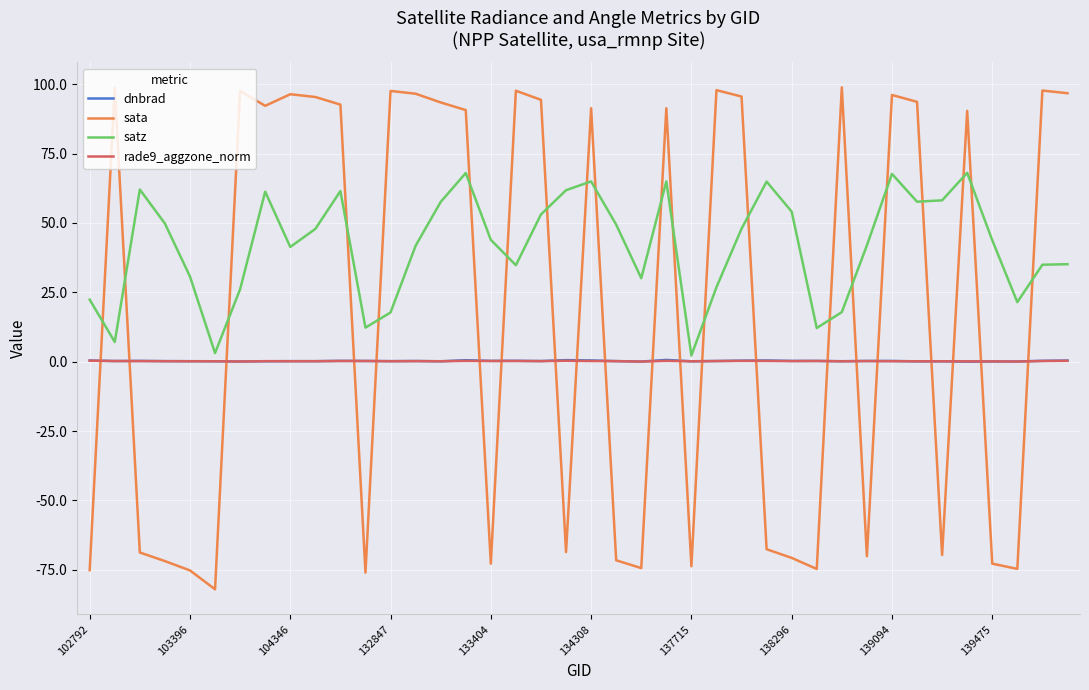

Which series has the widest spread of values?

sata